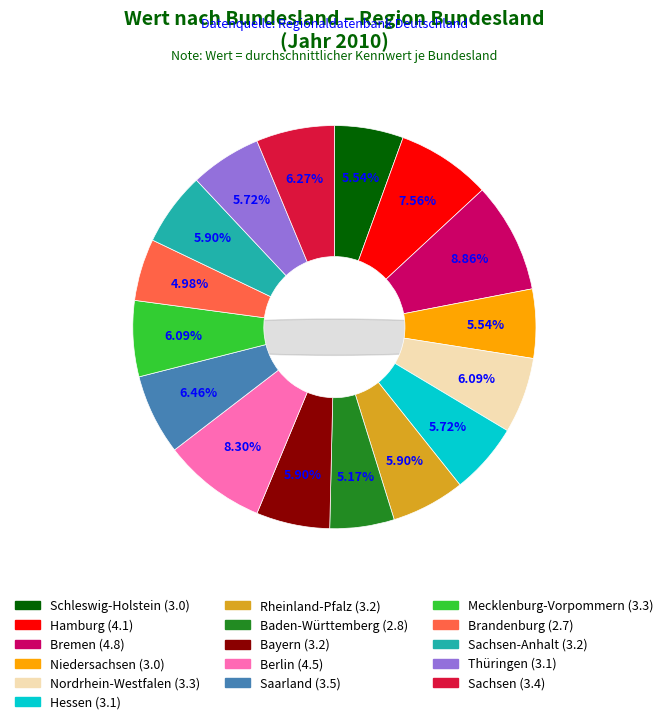

Rank the categories by value from highest to lowest.

Bremen, Berlin, Hamburg, Saarland, Sachsen, Nordrhein-Westfalen, Mecklenburg-Vorpommern, Rheinland-Pfalz, Bayern, Sachsen-Anhalt, Hessen, Thüringen, Schleswig-Holstein, Niedersachsen, Baden-Württemberg, Brandenburg